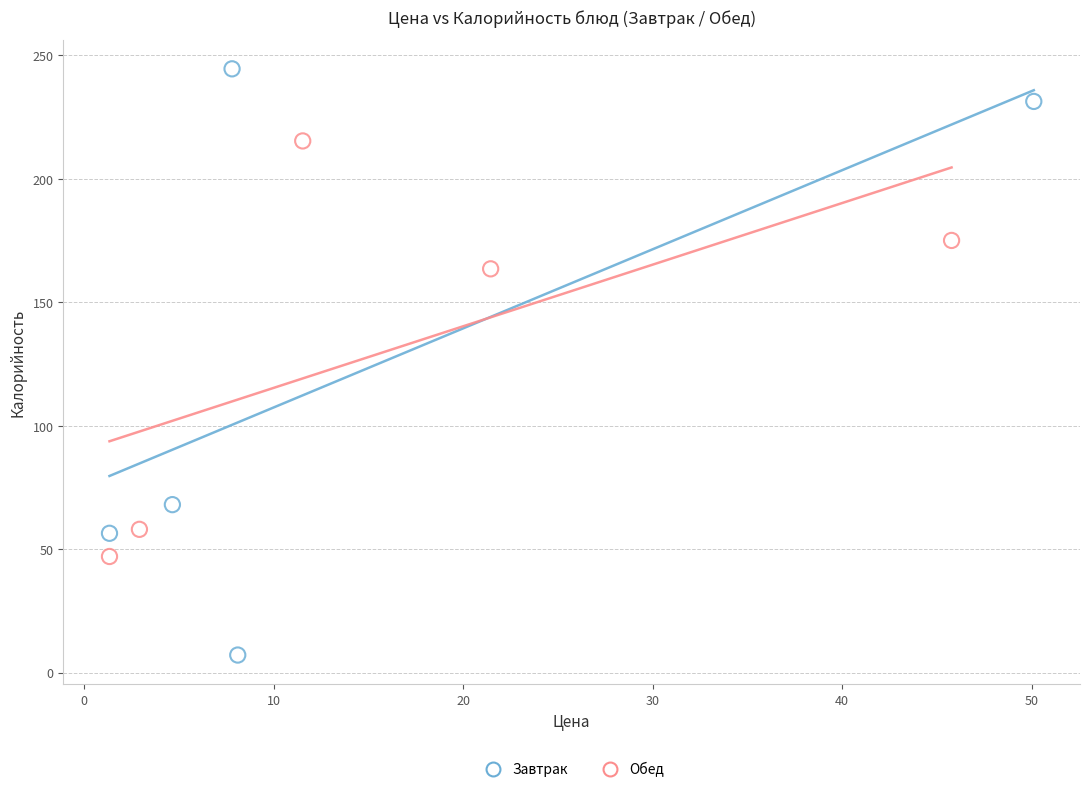

Which series contains the lowest Y value?

Завтрак